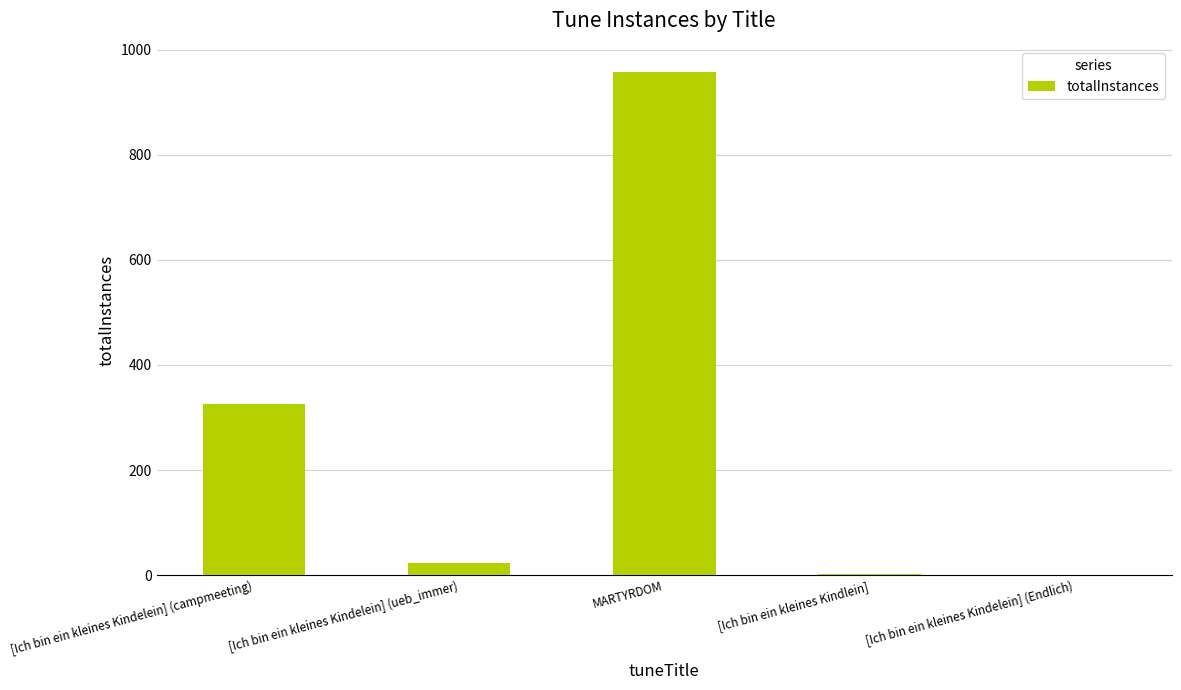

At which label does the data first exceed 24?

[Ich bin ein kleines Kindelein] (campmeeting)